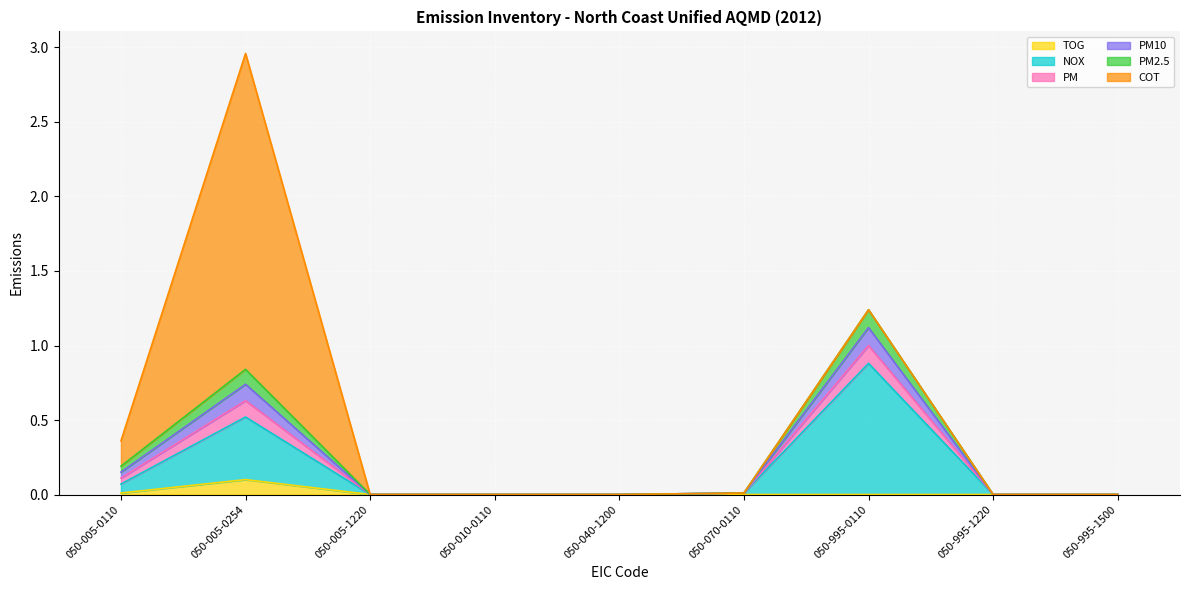

True or false: NOX has more than 0 points higher than both neighbors.

True